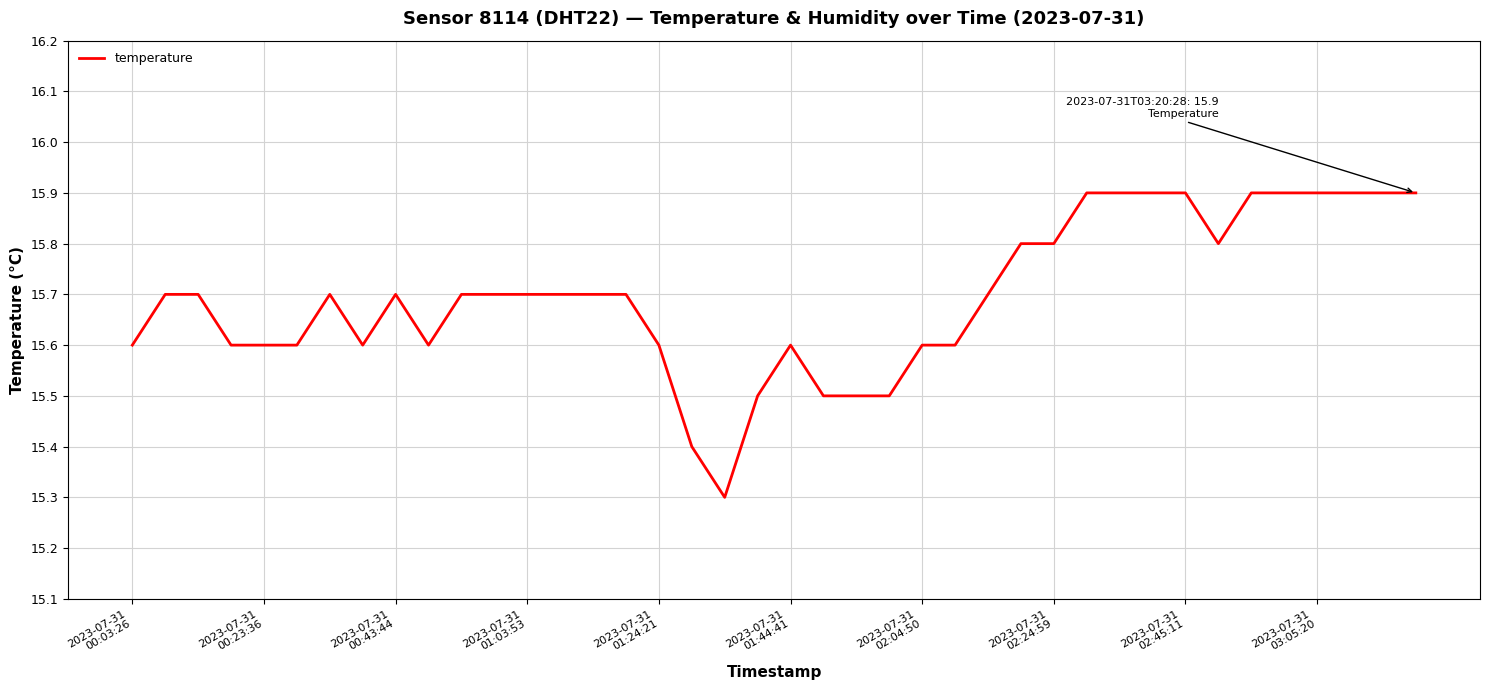

What is the greatest value displayed?

15.9